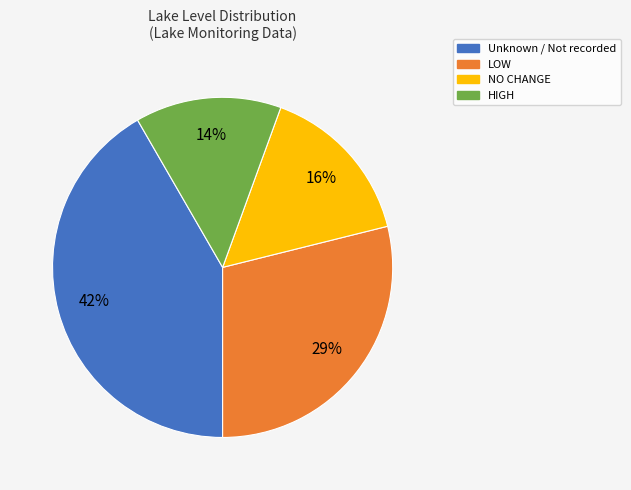

Which category has the smallest portion of the pie?

HIGH